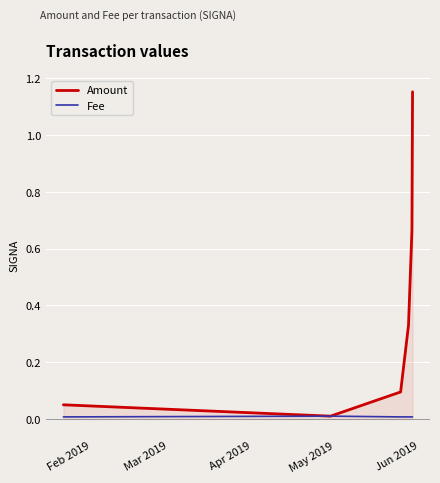

List the series in order of their overall mean, lowest first.

Fee, Amount